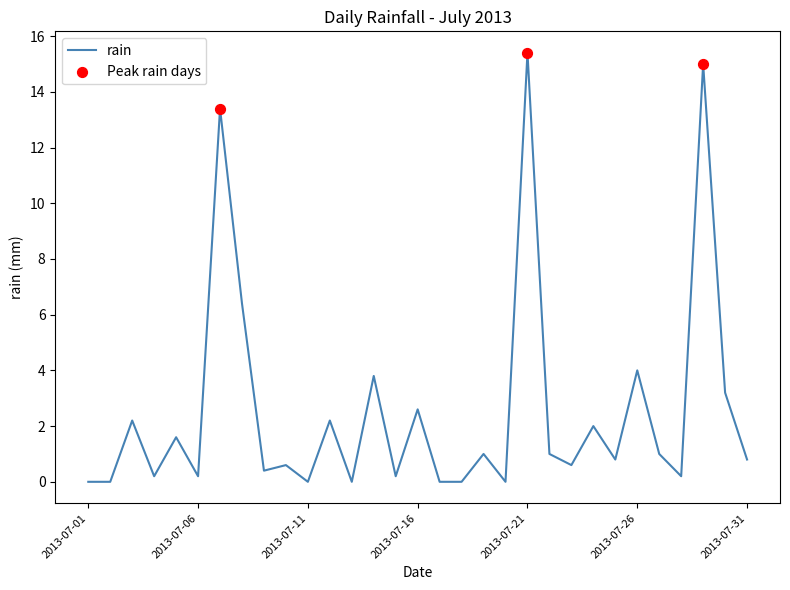

What is the maximum value shown in the chart?

15.4